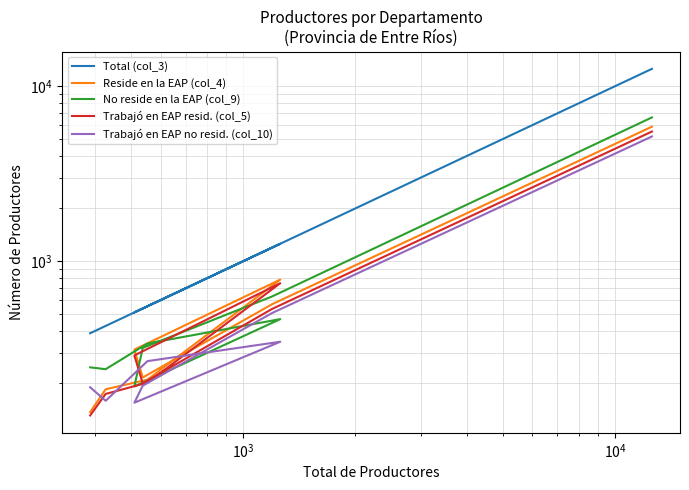

What is the sum of all Trabajó en EAP resid. (col_5) values?

7786